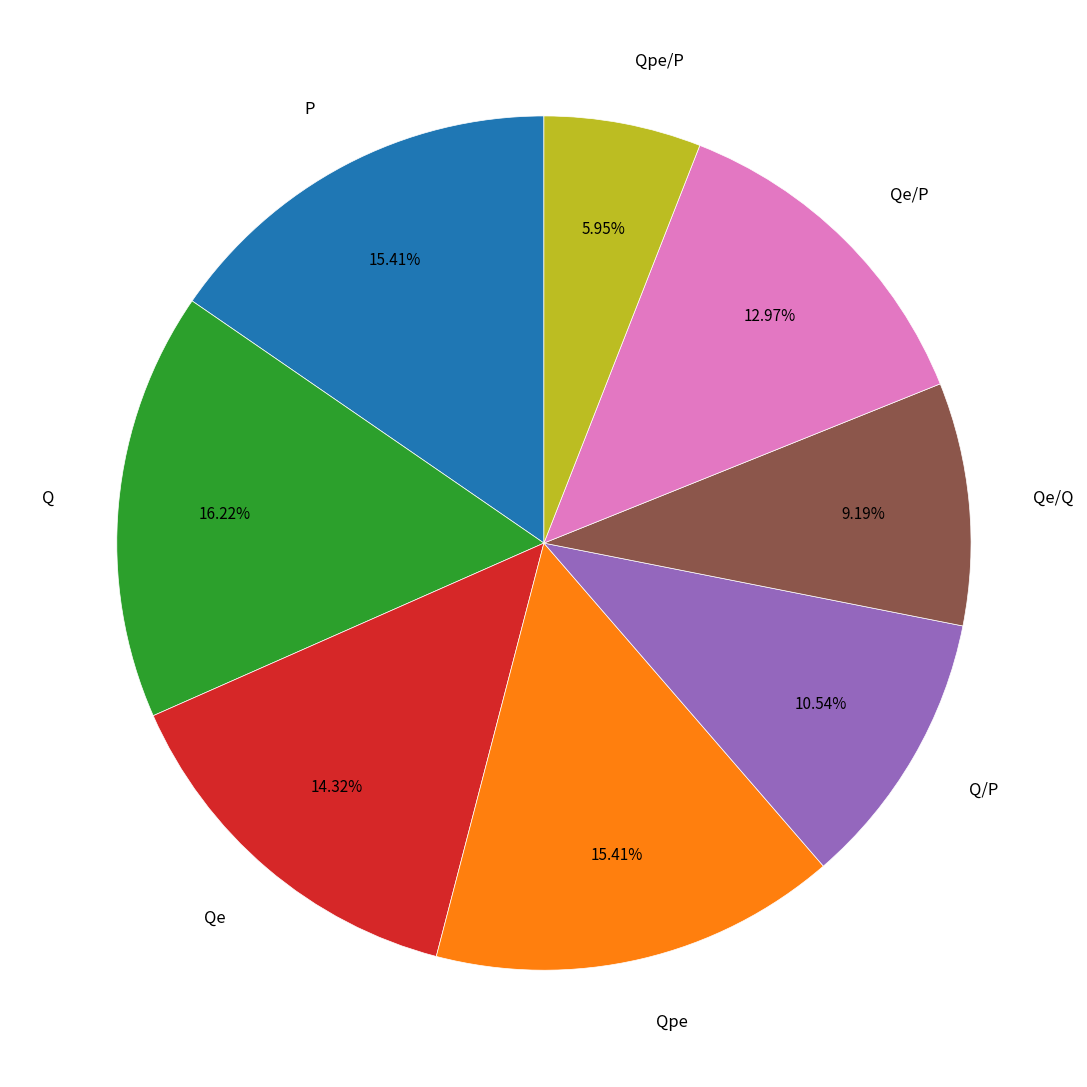

How many slices are in this pie chart?

8